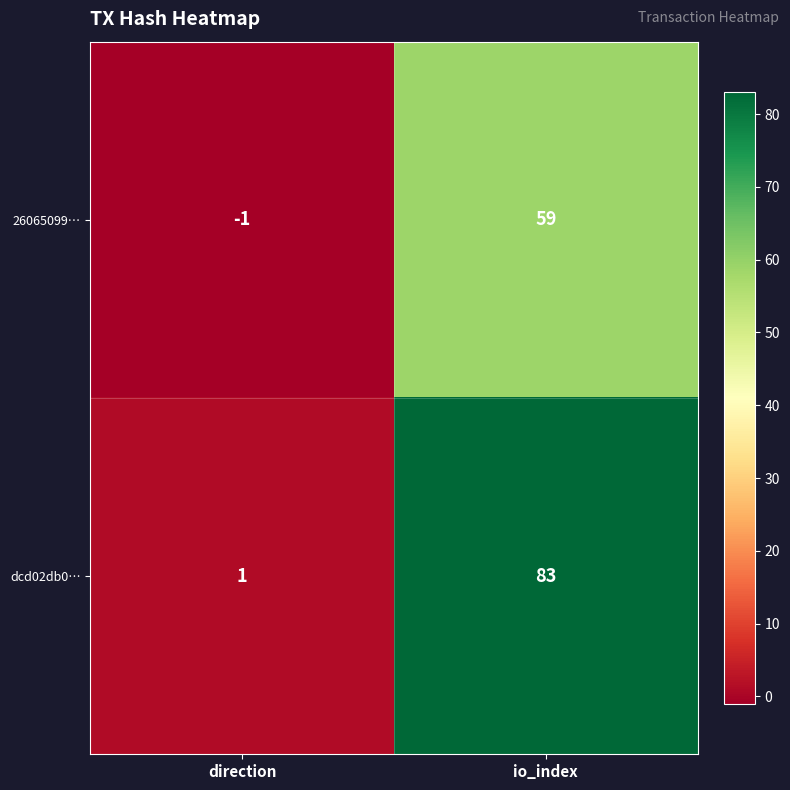

What is the approximate value of dcd02db0… at io_index?

83